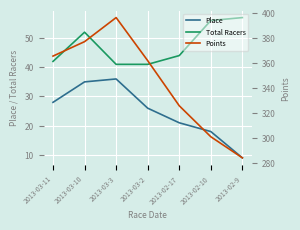

True or false: Points has more than 2 points higher than both neighbors.

False